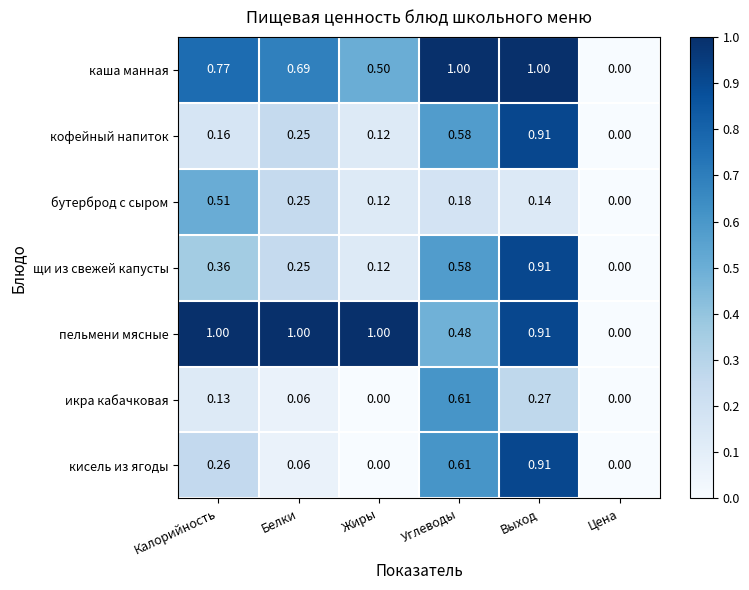

At which category is the sum across all series the highest?

Выход